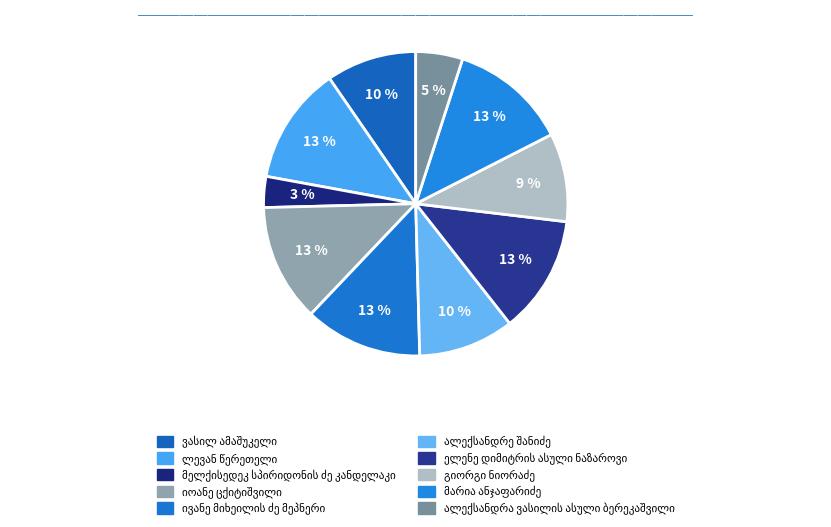

To the nearest percent, what percentage of the pie is ელენე დიმიტრის ასული ნაზაროვი?

13%